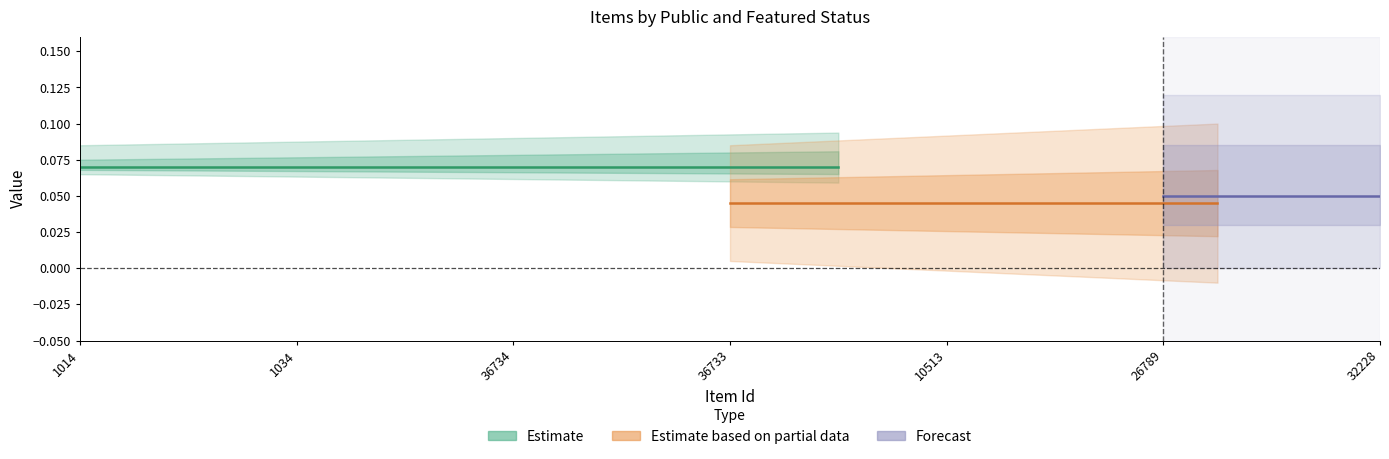

At which label is public closest to 1?

1014